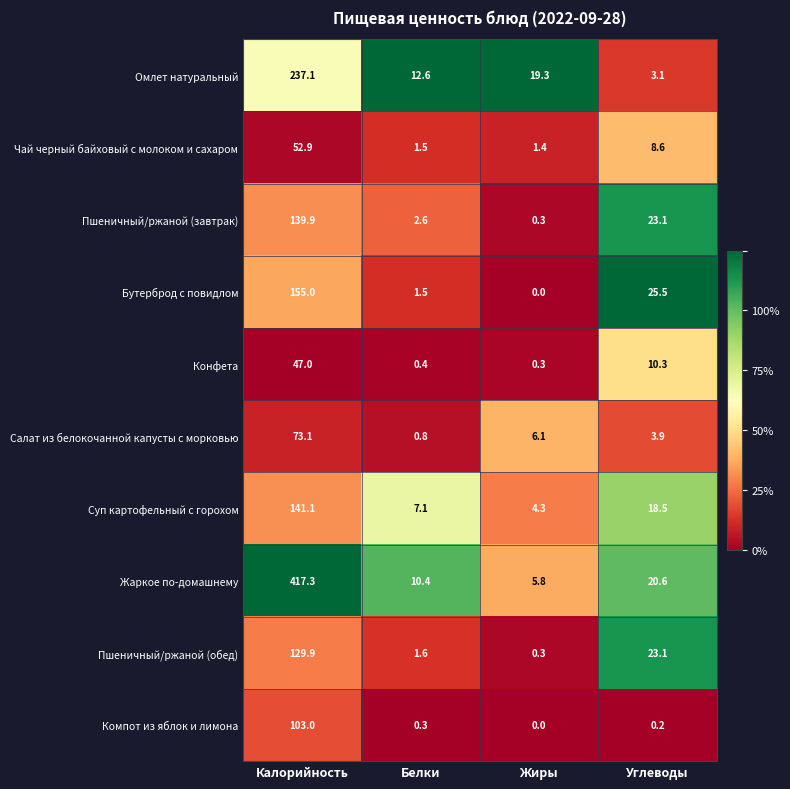

Is it true that Чай черный байховый с молоком и сахаром equals 1.5 at Белки?

True